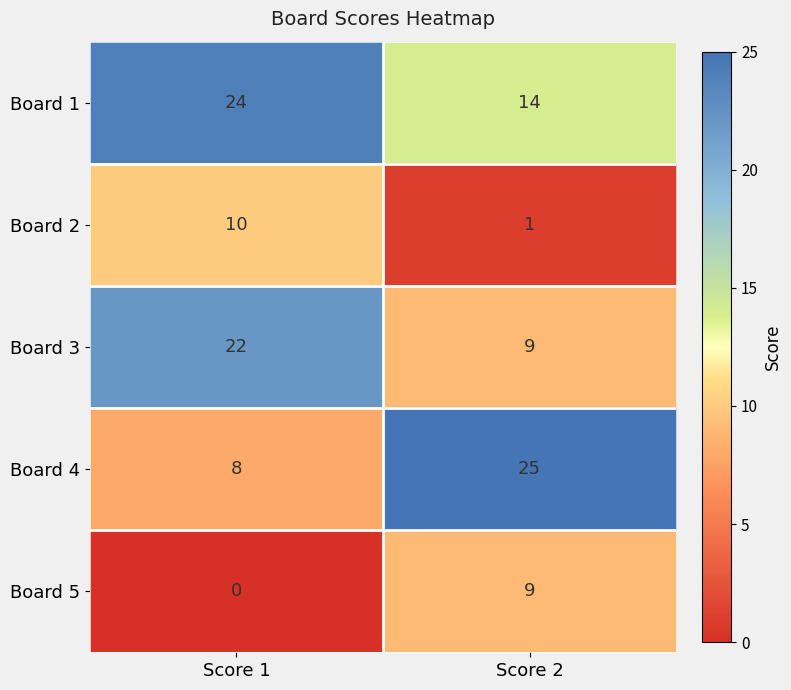

At which label is Board 2 closest to 5?

Score 2